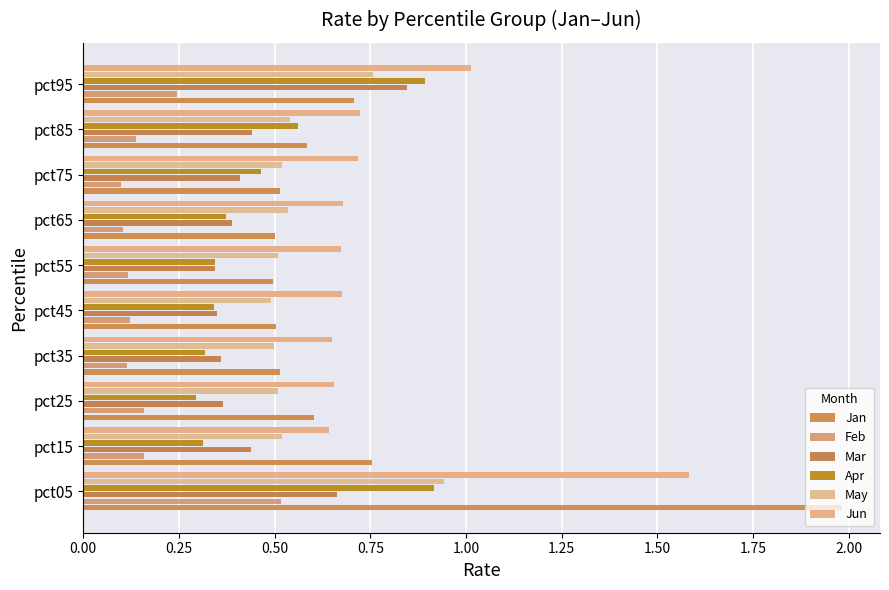

Count the number of categories in the chart.

10